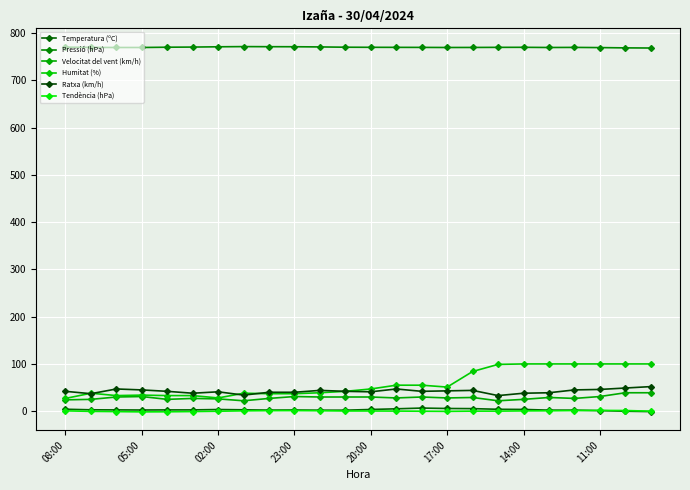

True or false: Tendència (hPa) and Humitat (%) cross at least once.

False